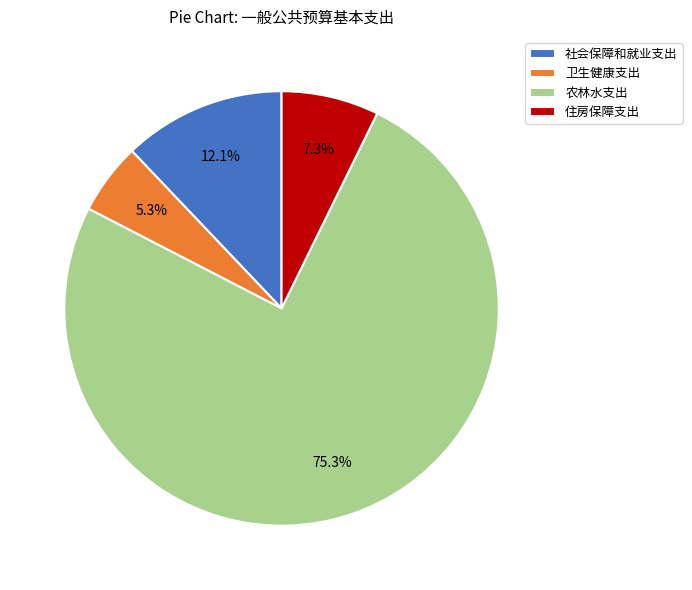

Is there a majority slice in this chart?

Yes